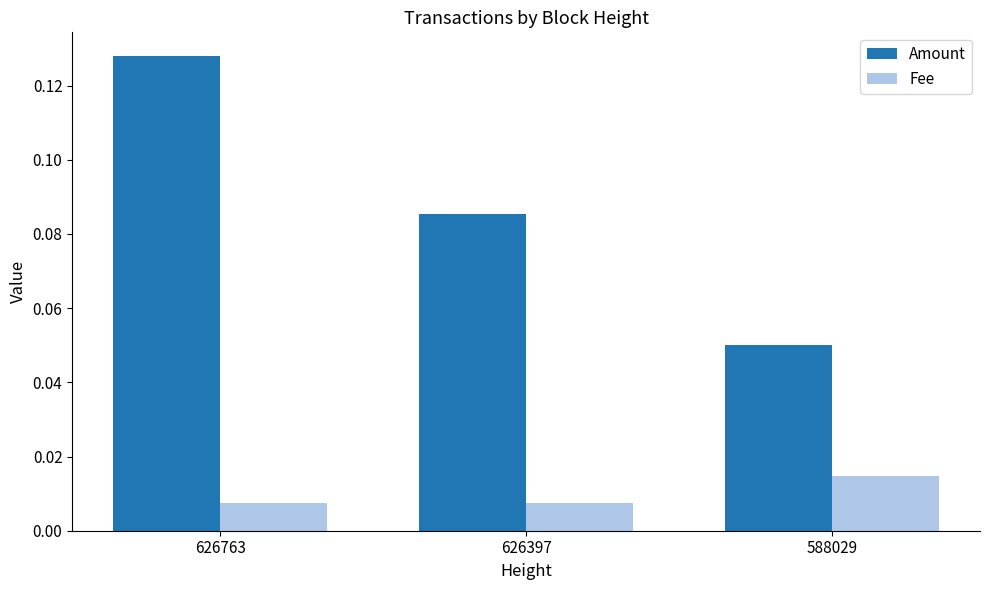

Are the bars horizontal?

No